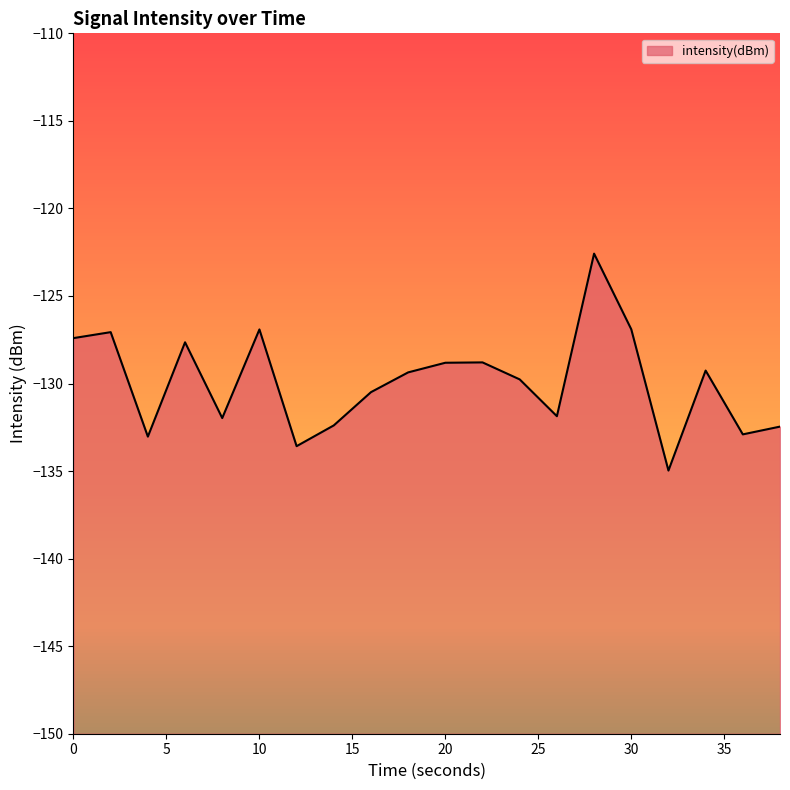

The chart shows a value of -133.0 at 4. True or false?

True